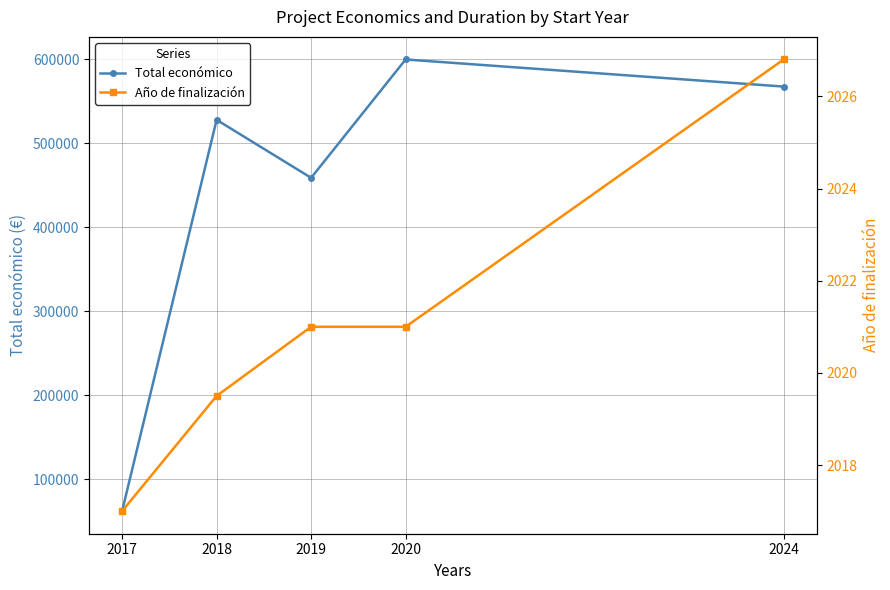

What is the highest value of the Total económico series?

599636.0